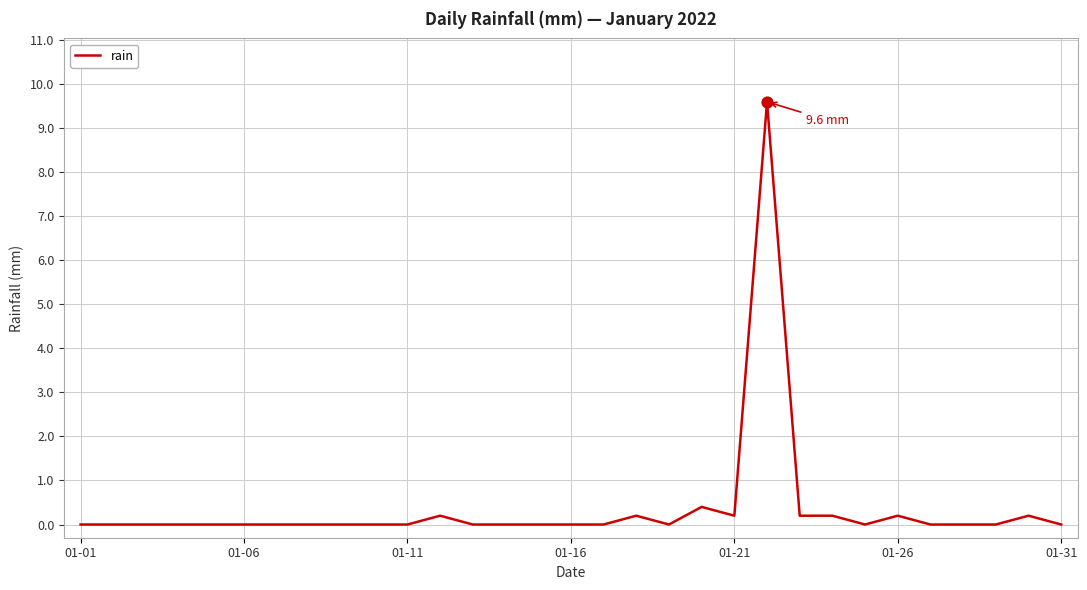

What is the difference between the maximum and minimum values?

9.6